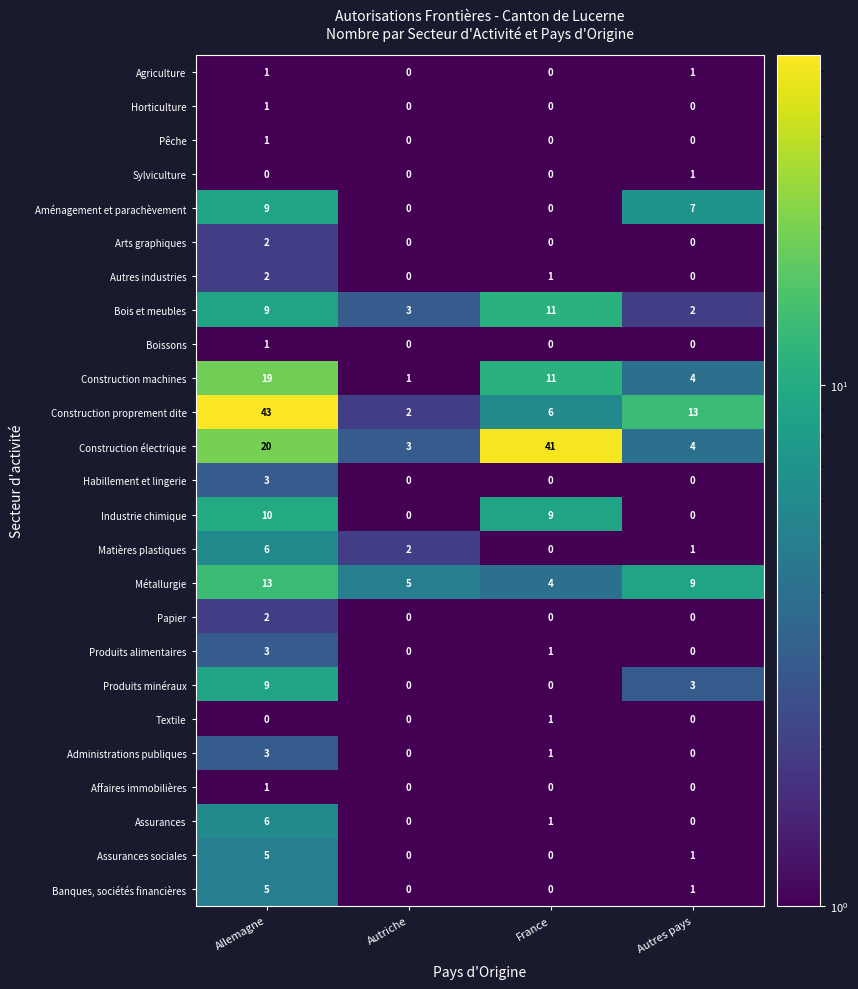

What is the spread (max minus min) of values at France?

41